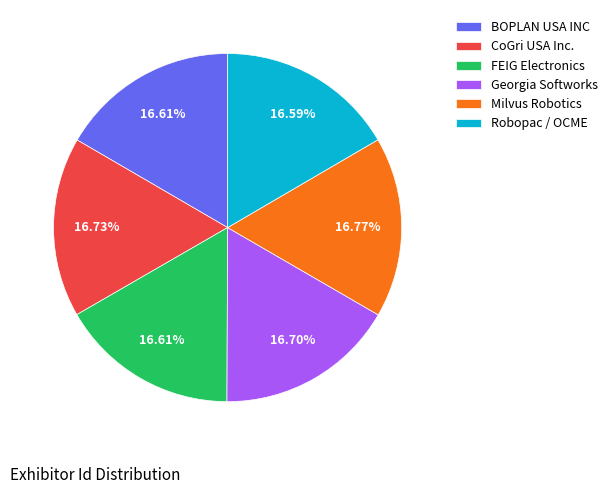

What percentage do Milvus Robotics and Georgia Softworks together represent?

33.5%